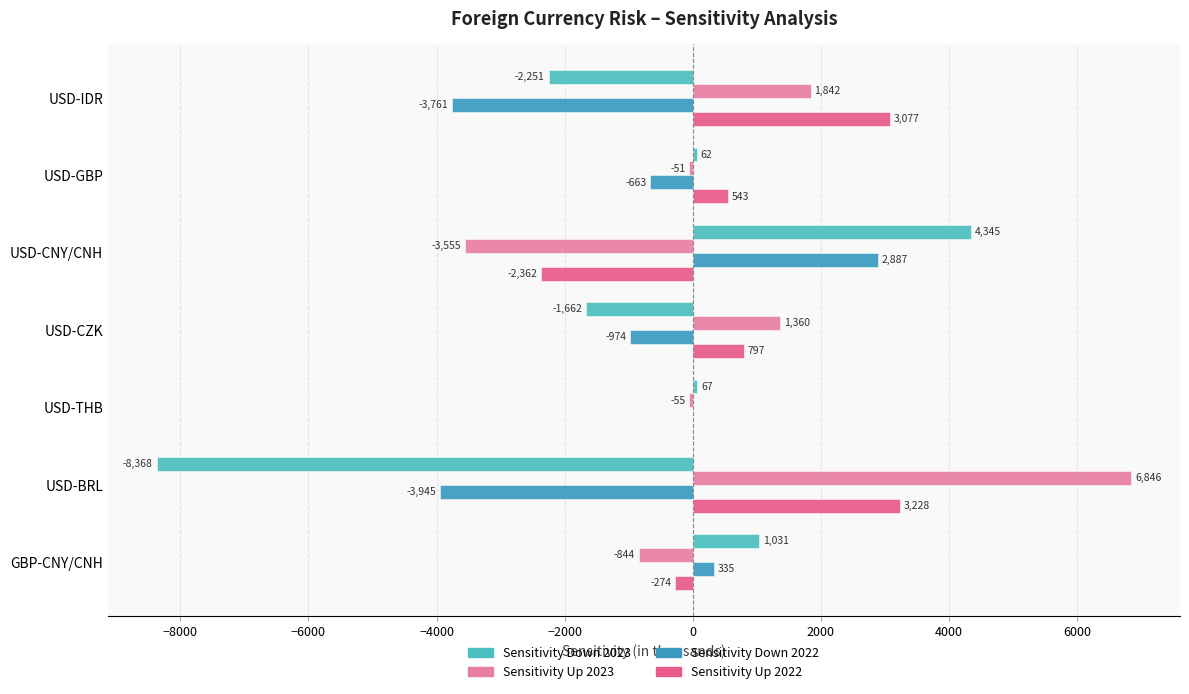

What is the sum of the Sensitivity Down 2023 values at GBP-CNY/CNH and USD-THB?

1098